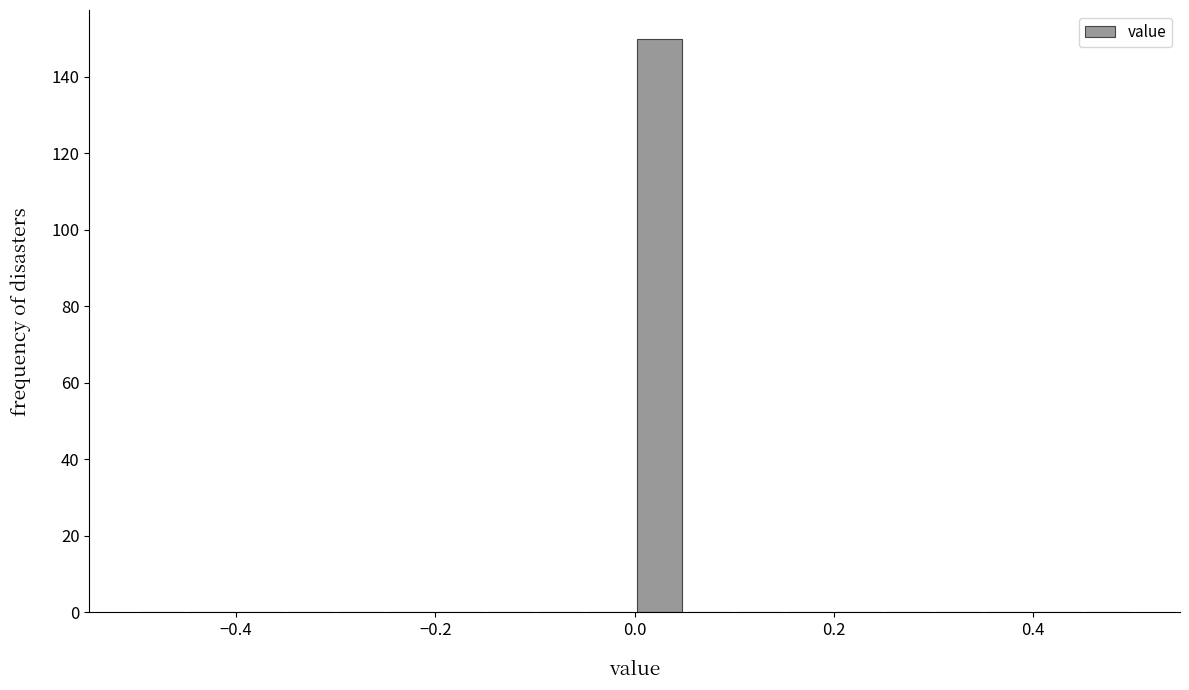

Around what value on the x-axis is the tallest bar? Give the approximate position of its centre, as read against the axis.

0.02